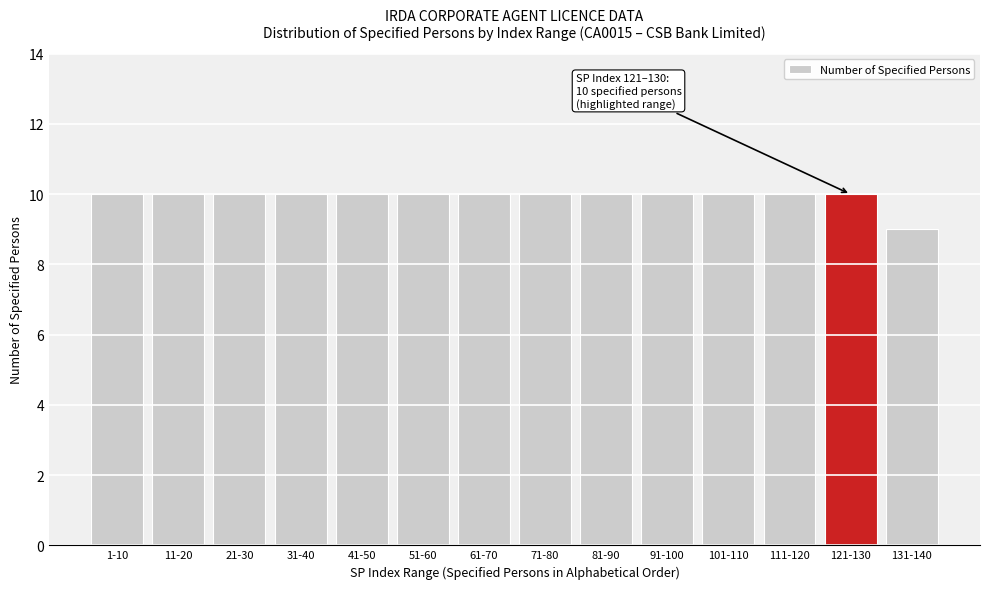

Reading right to left, what are all the values shown in this chart?

131-140=9	121-130=10	111-120=10	101-110=10	91-100=10	81-90=10	71-80=10	61-70=10	51-60=10	41-50=10	31-40=10	21-30=10	11-20=10	1-10=10